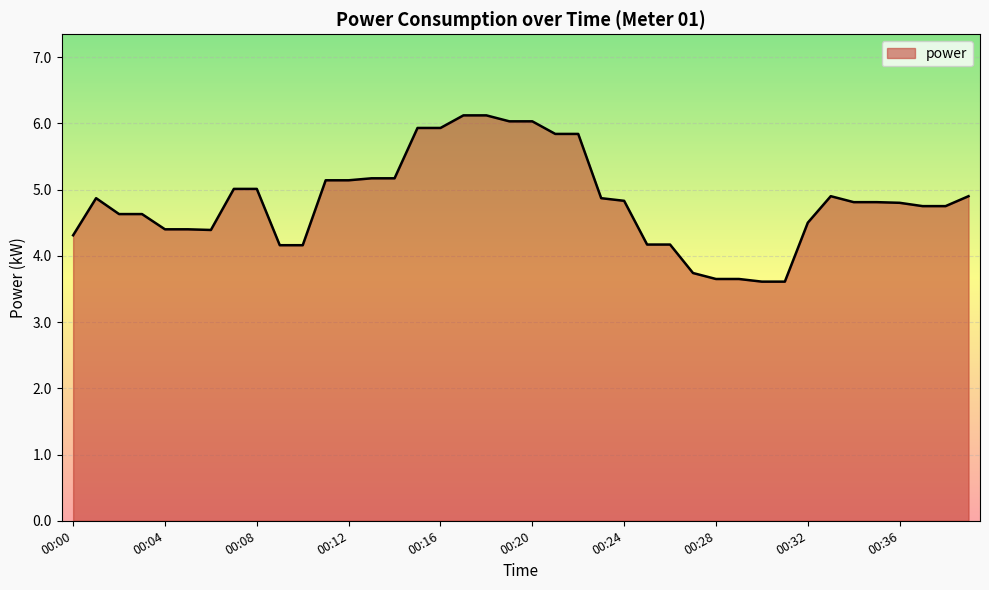

What is the greatest value displayed?

6.1